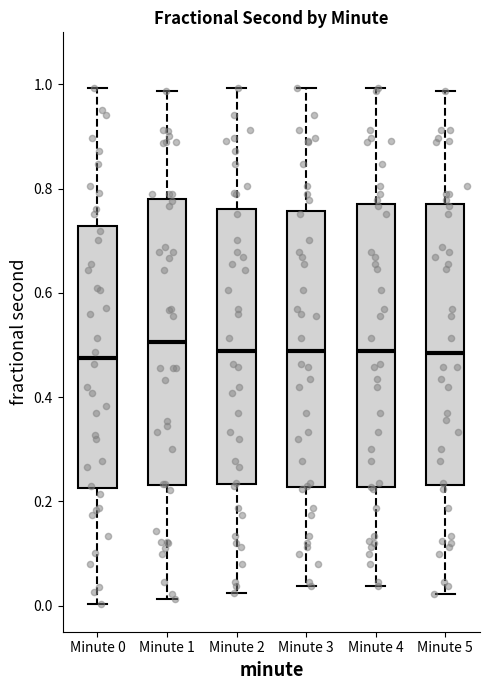

Where does the median line of the box for Minute 3 sit on the y-axis? The values are not printed on the chart, so give them approximately, as read against the axis.

0.48